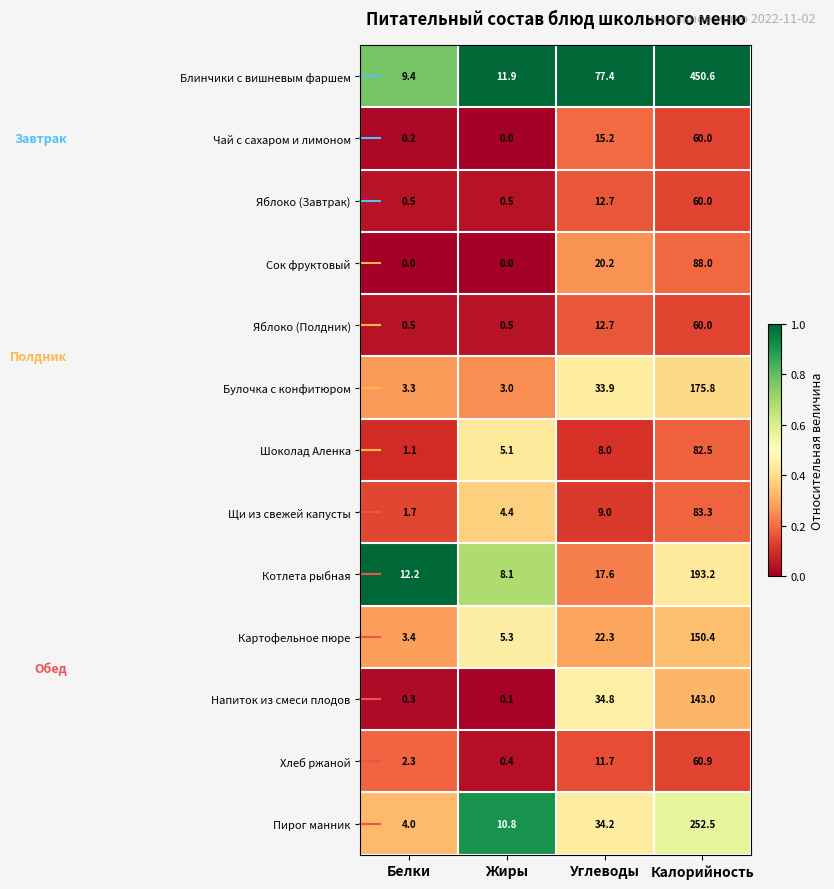

What is the total value across all series at Жиры?

50.1